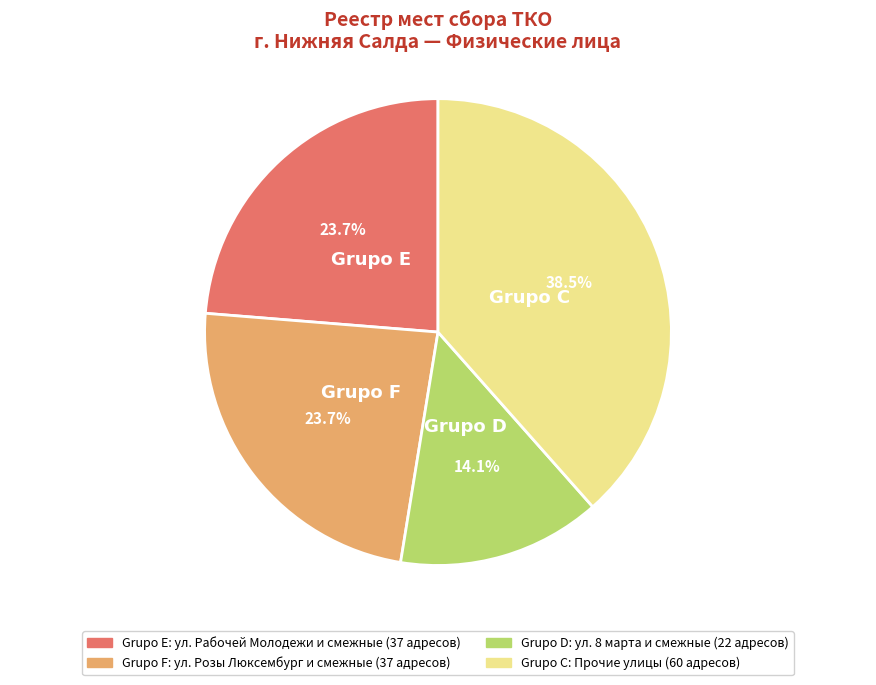

To the nearest percent, what is the difference between the largest and smallest slice percentages?

24%